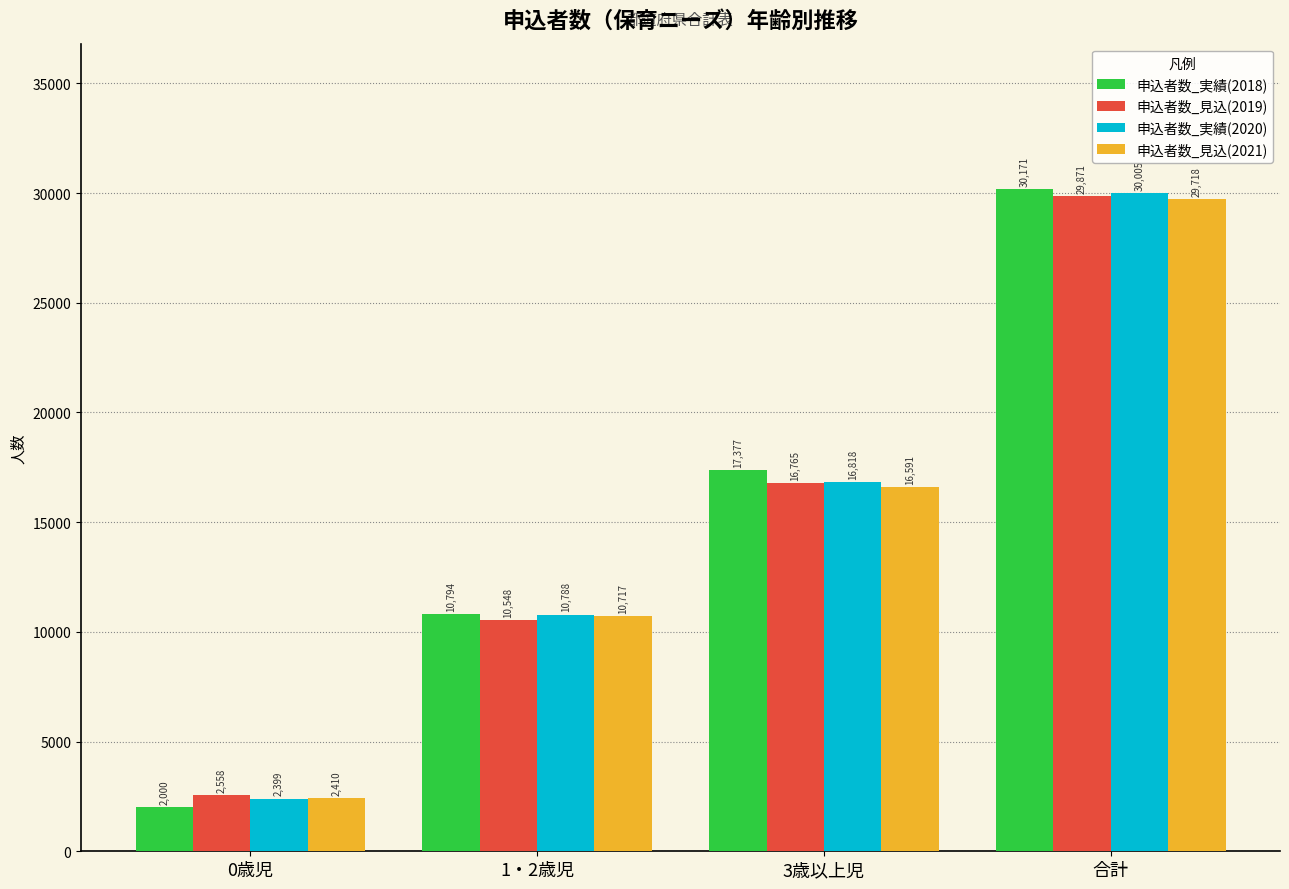

Which series has the largest total across all categories?

申込者数_実績(2018)